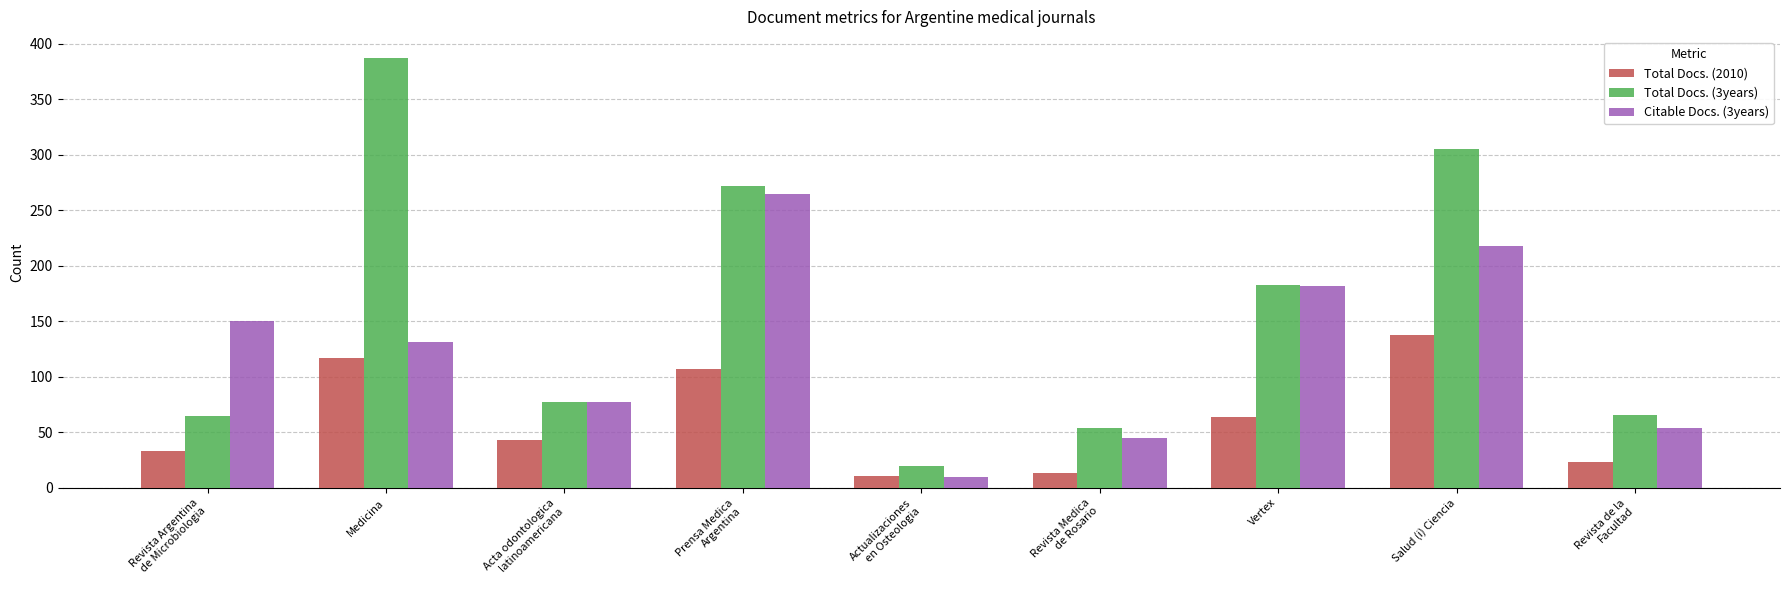

Rank the series by their average value, from highest to lowest.

Total Docs. (3years), Citable Docs. (3years), Total Docs. (2010)